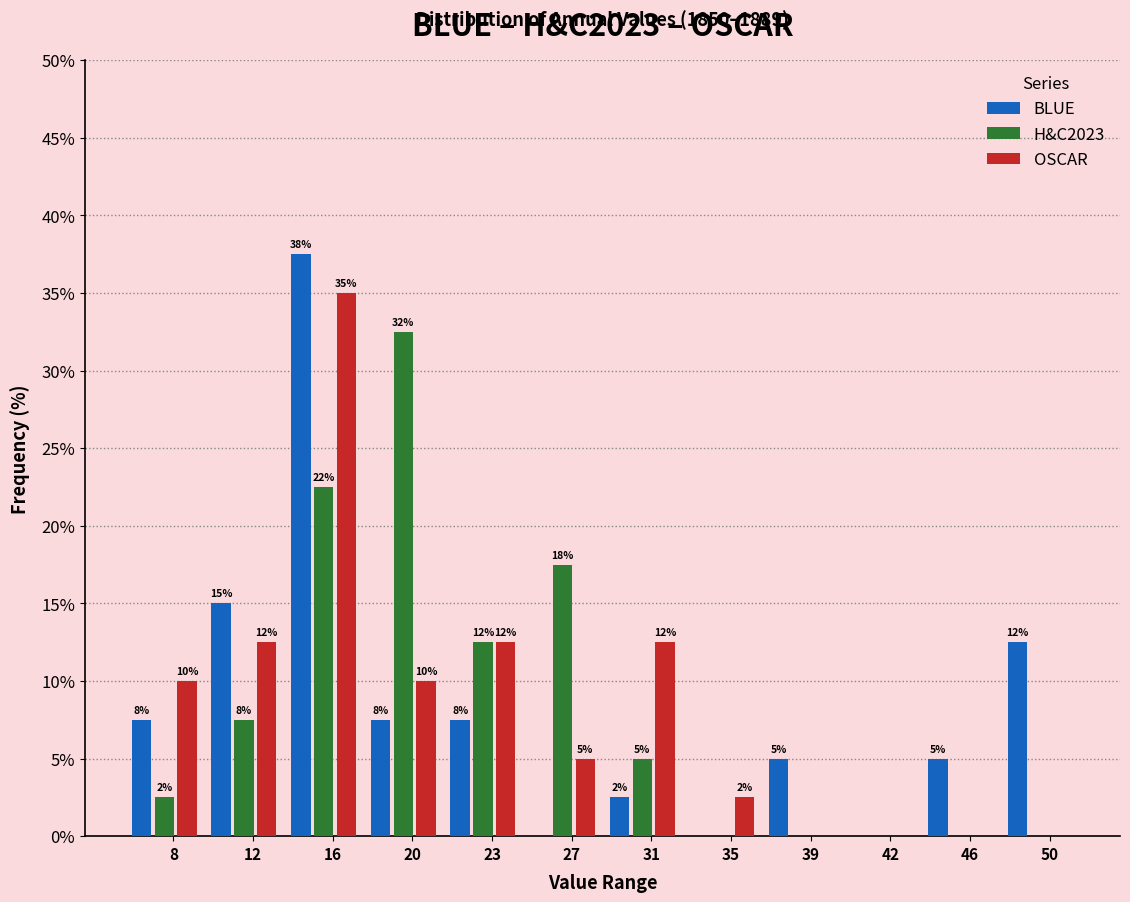

Are the bars grouped side by side (vs. stacked)?

Yes